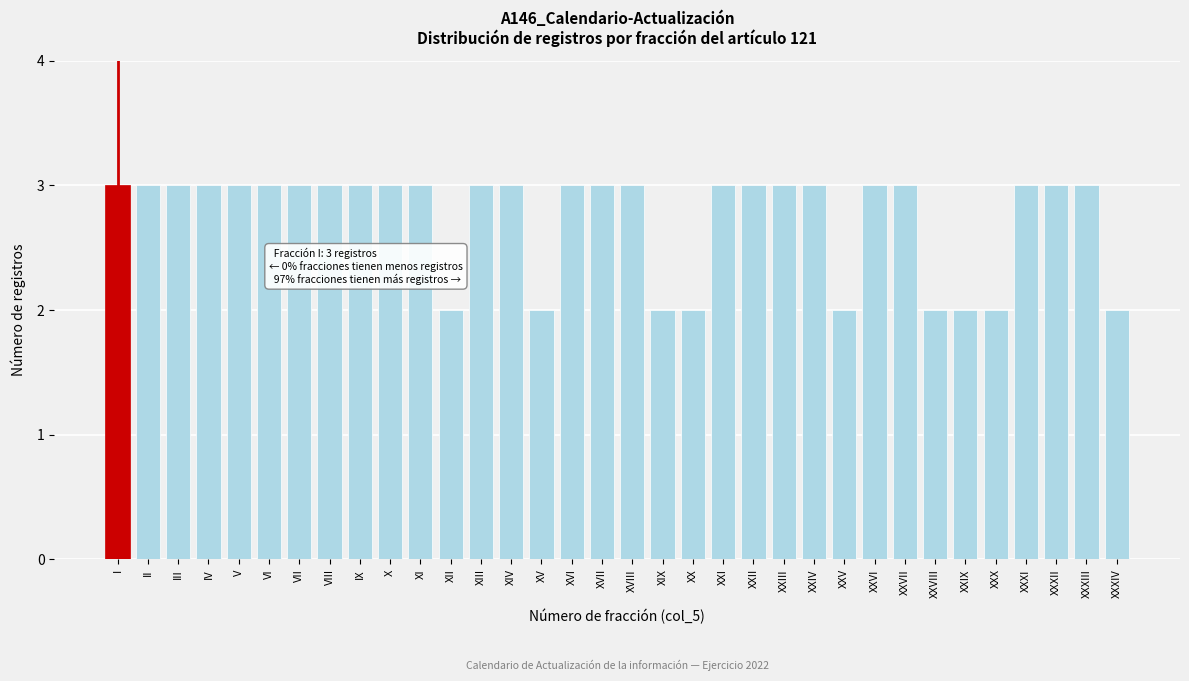

True or false: the data shows 3 at XVII.

True